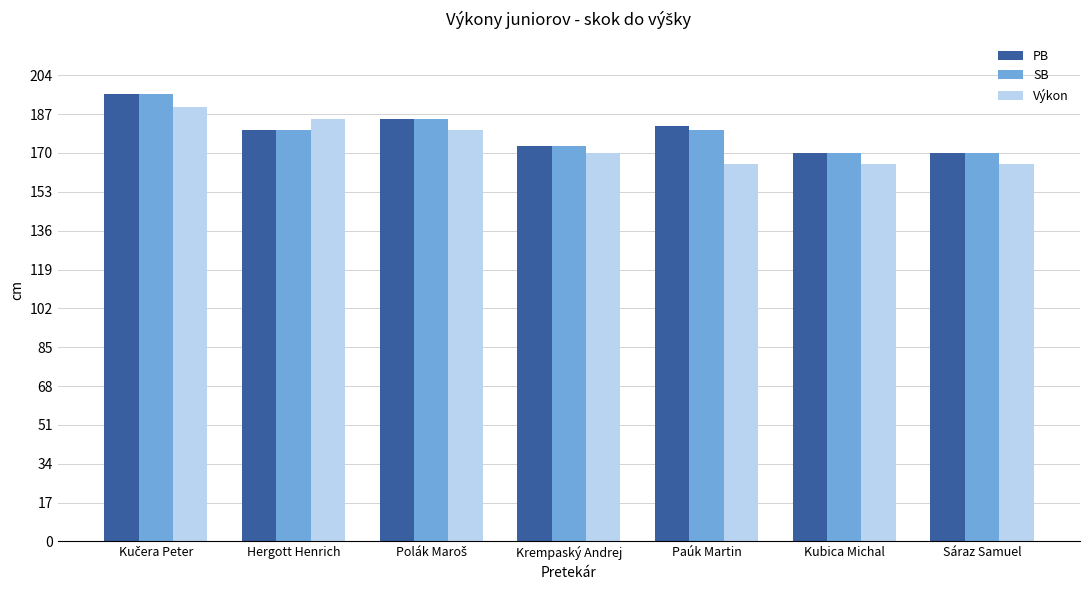

What is the highest value of the Výkon series?

190